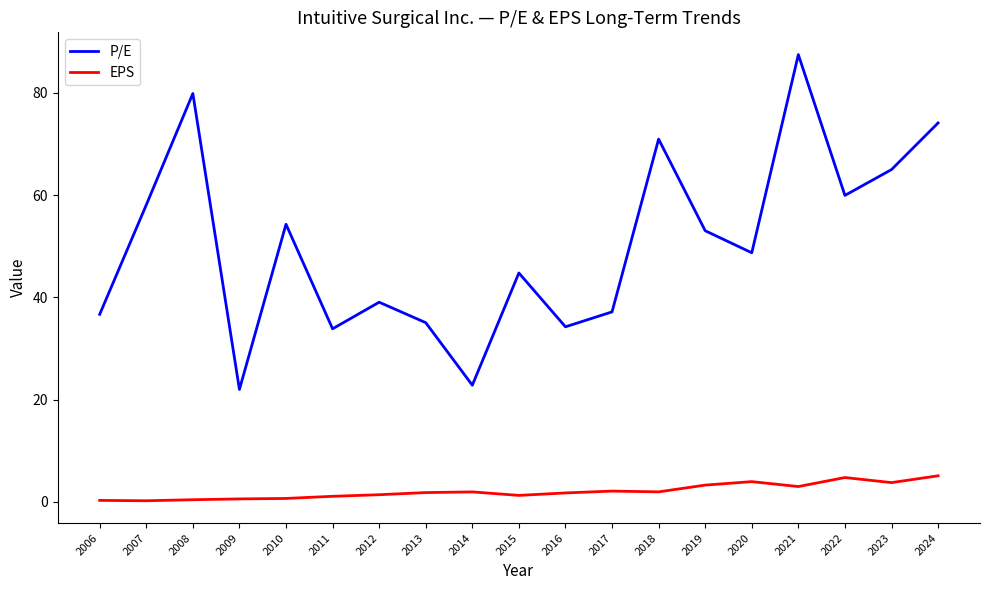

True or false: P/E has more than 1 points higher than both neighbors.

True